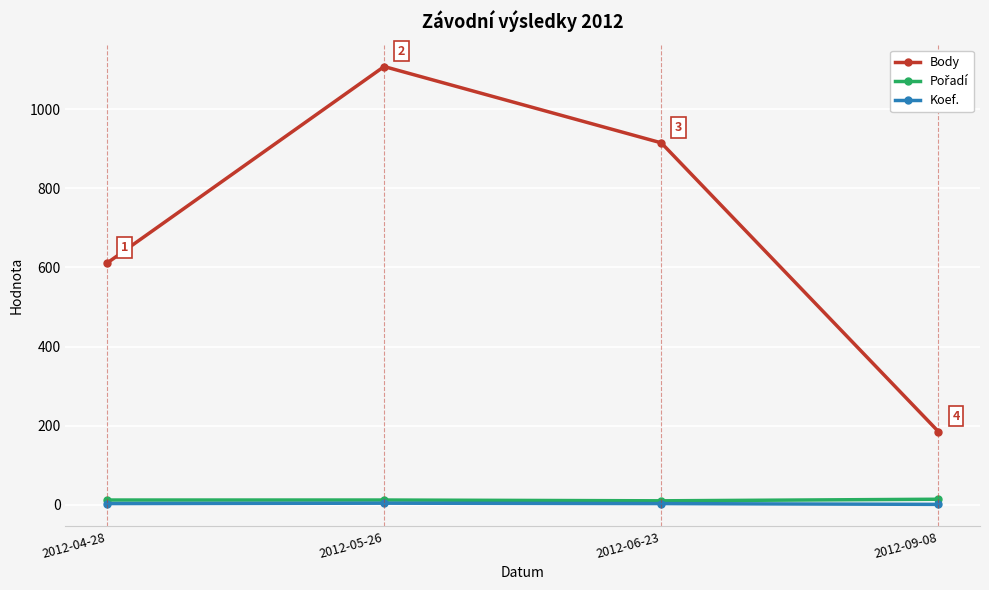

At which category is the sum across all series the highest?

2012-05-26